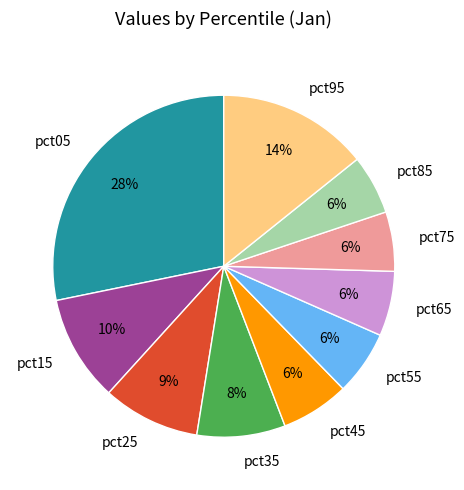

To the nearest percent, what is the average slice percentage?

10%